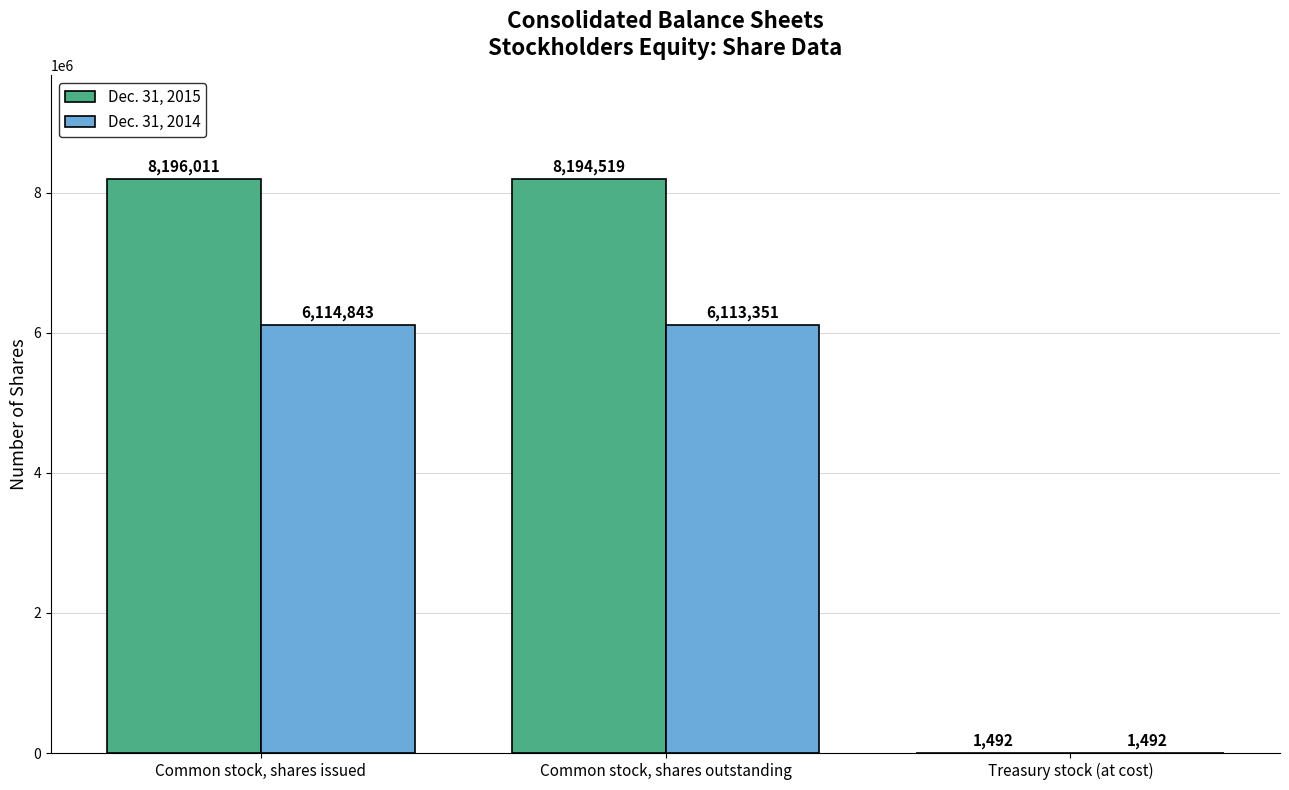

The value of Dec. 31, 2014 at Treasury stock (at cost) is 1492. True or false?

True